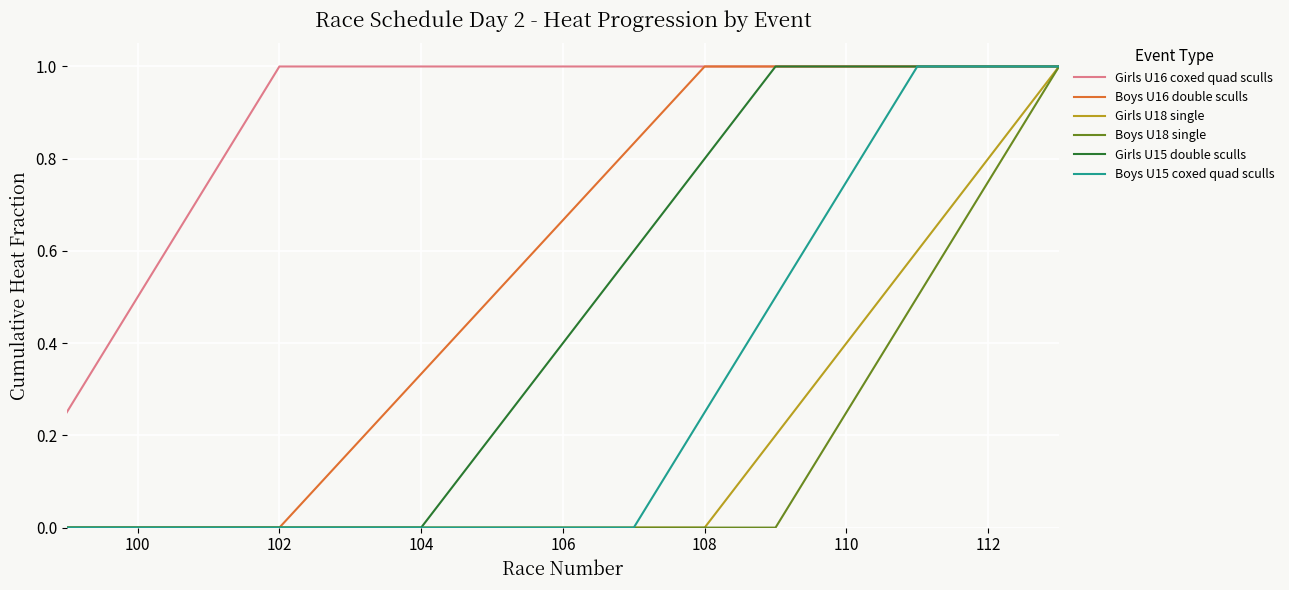

What are all the series names shown in the legend?

Girls U16 coxed quad sculls, Boys U16 double sculls, Girls U18 single, Boys U18 single, Girls U15 double sculls, Boys U15 coxed quad sculls